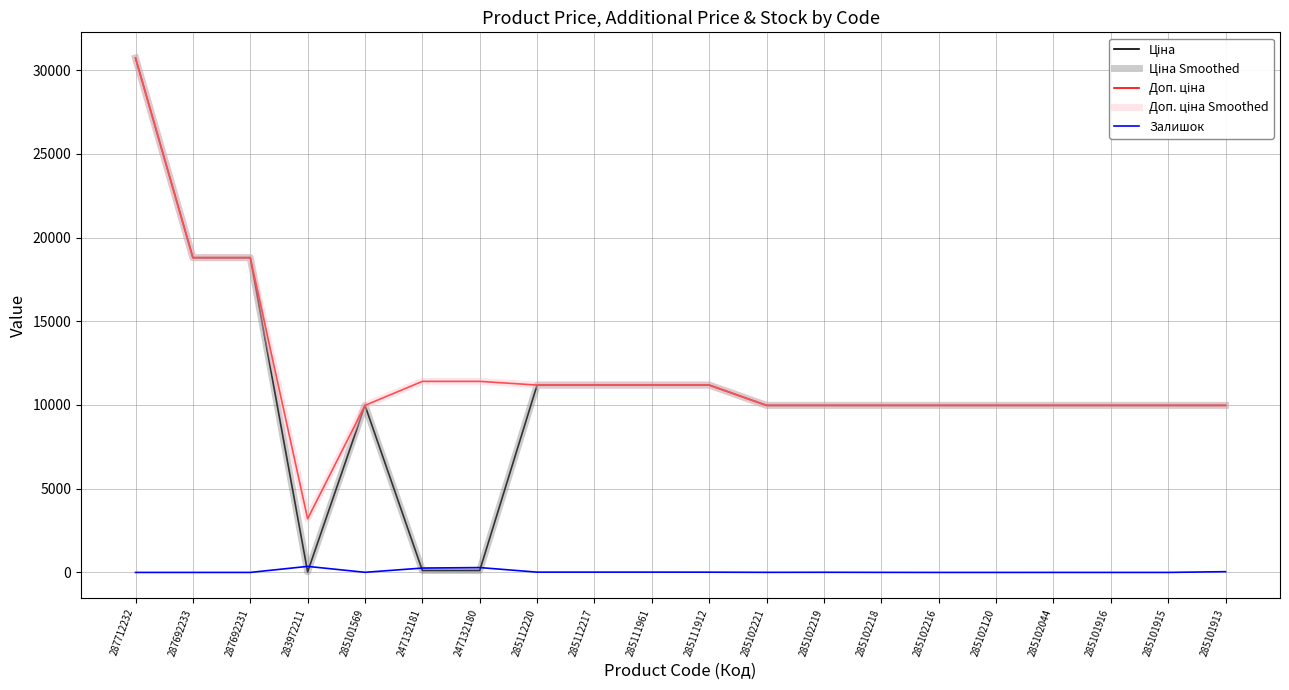

Is it true that Ціна equals 14972.3 at 285112220?

False